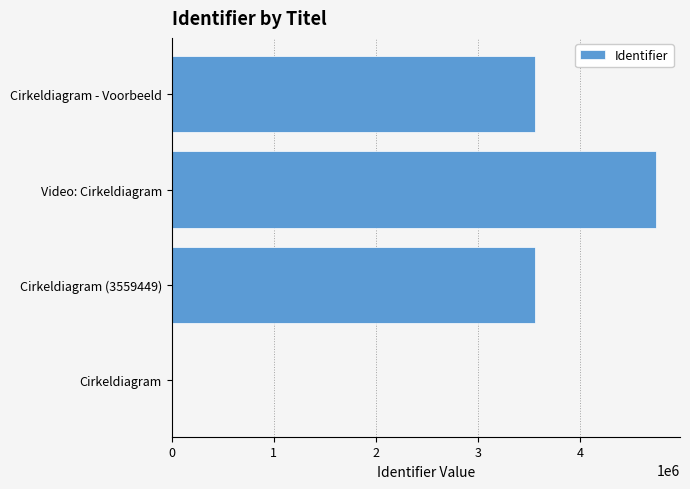

Which label corresponds to the largest value in the chart?

Video: Cirkeldiagram